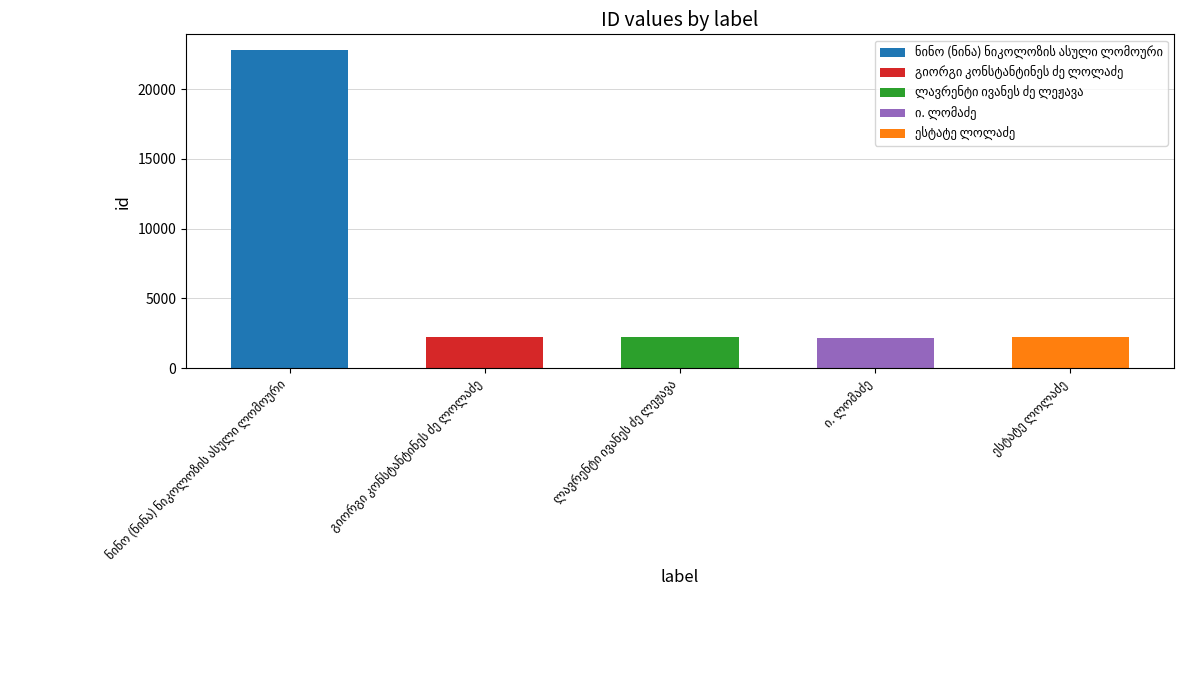

Which label corresponds to the smallest value in the chart?

ი. ლომაძე